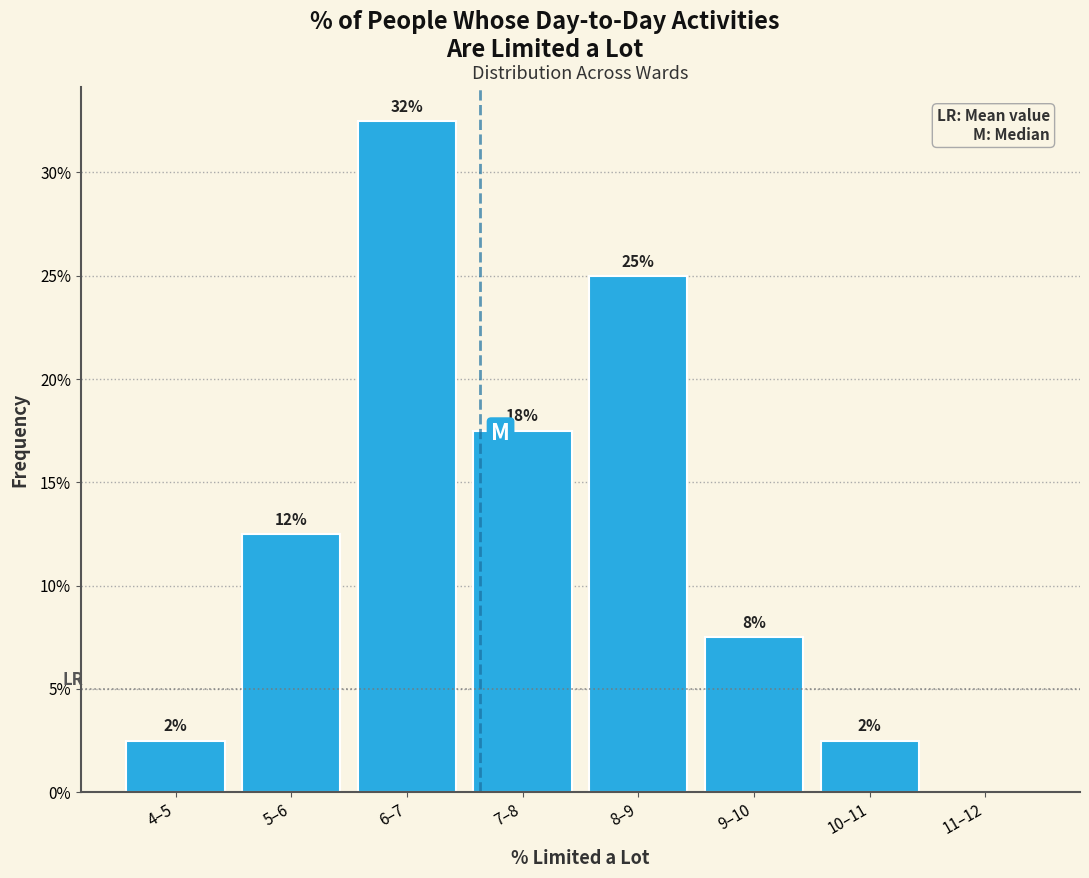

Are the bars horizontal?

No